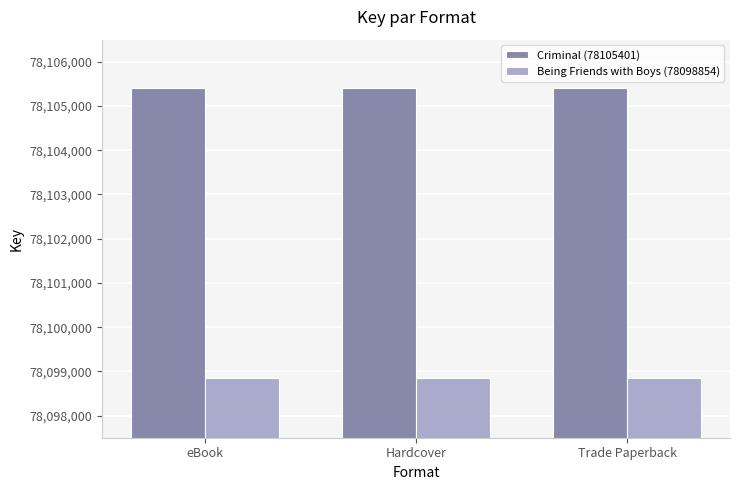

What is the value of the Being Friends with Boys (78098854) bar at the 1st from the left?

78098854